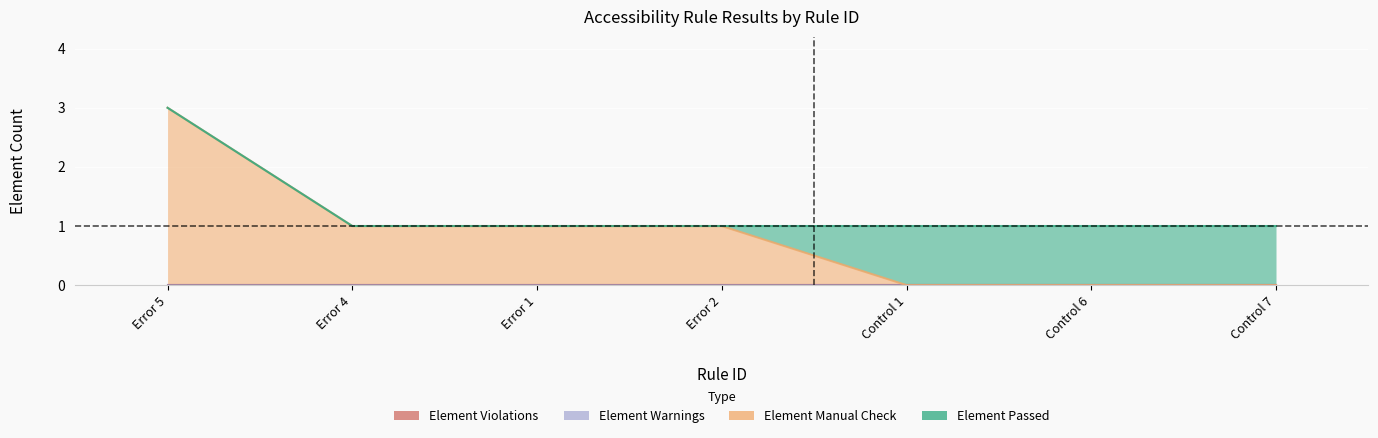

How many data points does each series have?

7